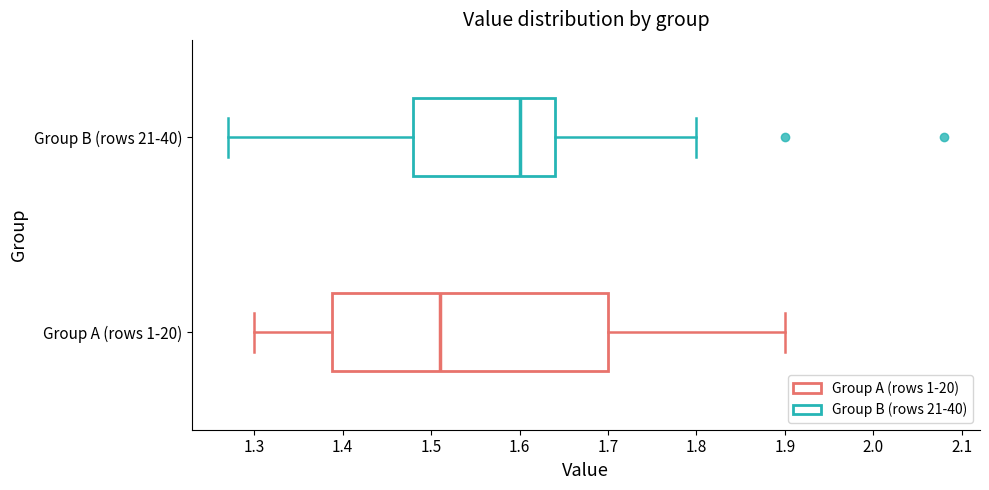

Reading bottom to top, transcribe this box plot: for each box, give where its median line is, the range the box spans, and where its two whiskers end, as read against the x-axis. The values are not printed on the chart, so give them approximately, as read against the axis.

Group A (rows 1-20): median 1.51, box 1.39 to 1.70, whiskers 1.30 to 1.90
Group B (rows 21-40): median 1.60, box 1.48 to 1.64, whiskers 1.27 to 1.80